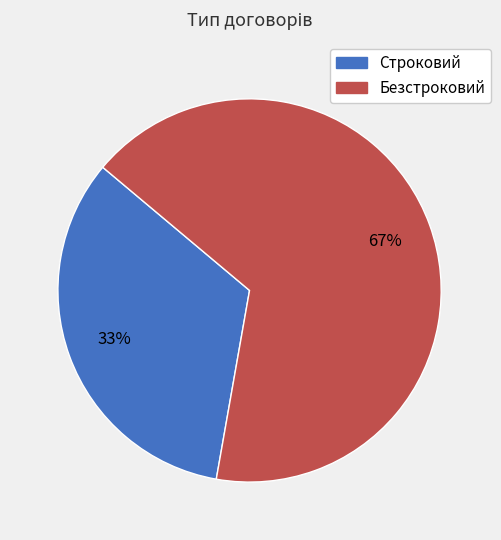

To the nearest percent, what percentage of the pie is Строковий?

33%